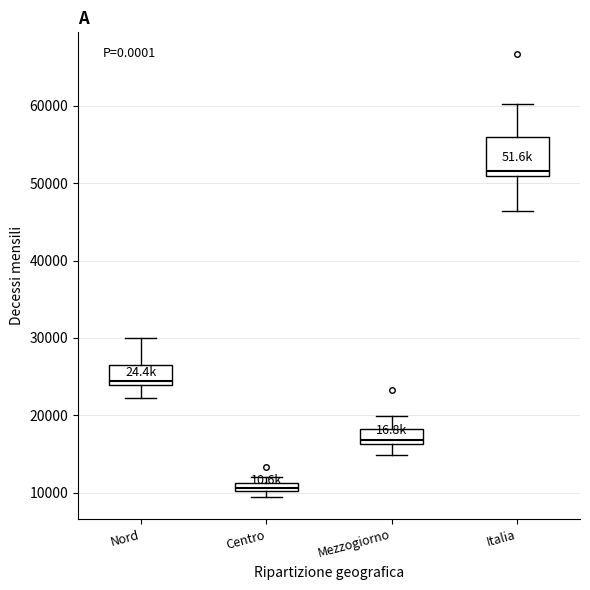

Which box's median line is the highest?

Italia